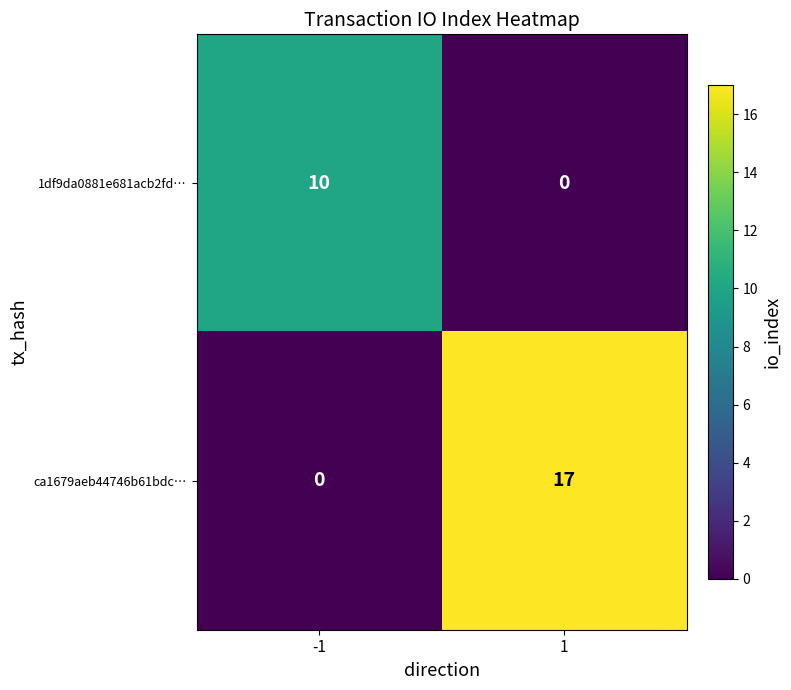

True or false: 1df9da0881e681acb2fd… has a value of 4 at 1.

False